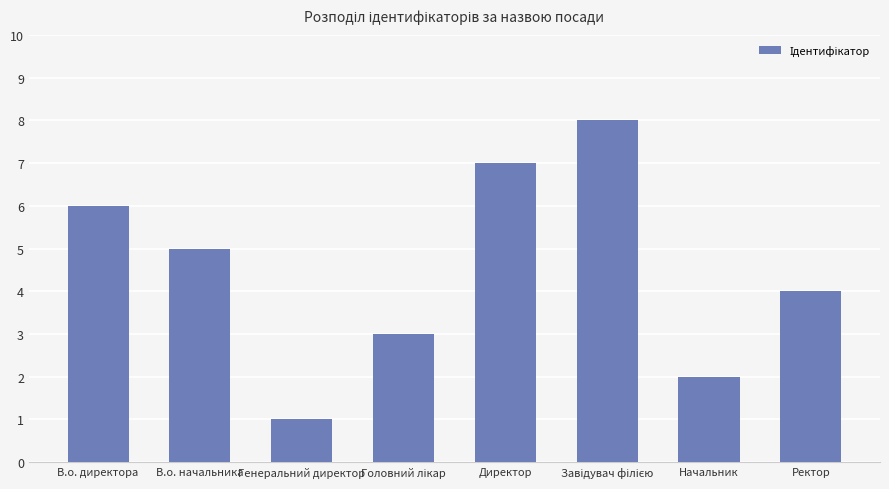

Reading left to right, extract all data points from this chart.

6	5	1	3	7	8	2	4